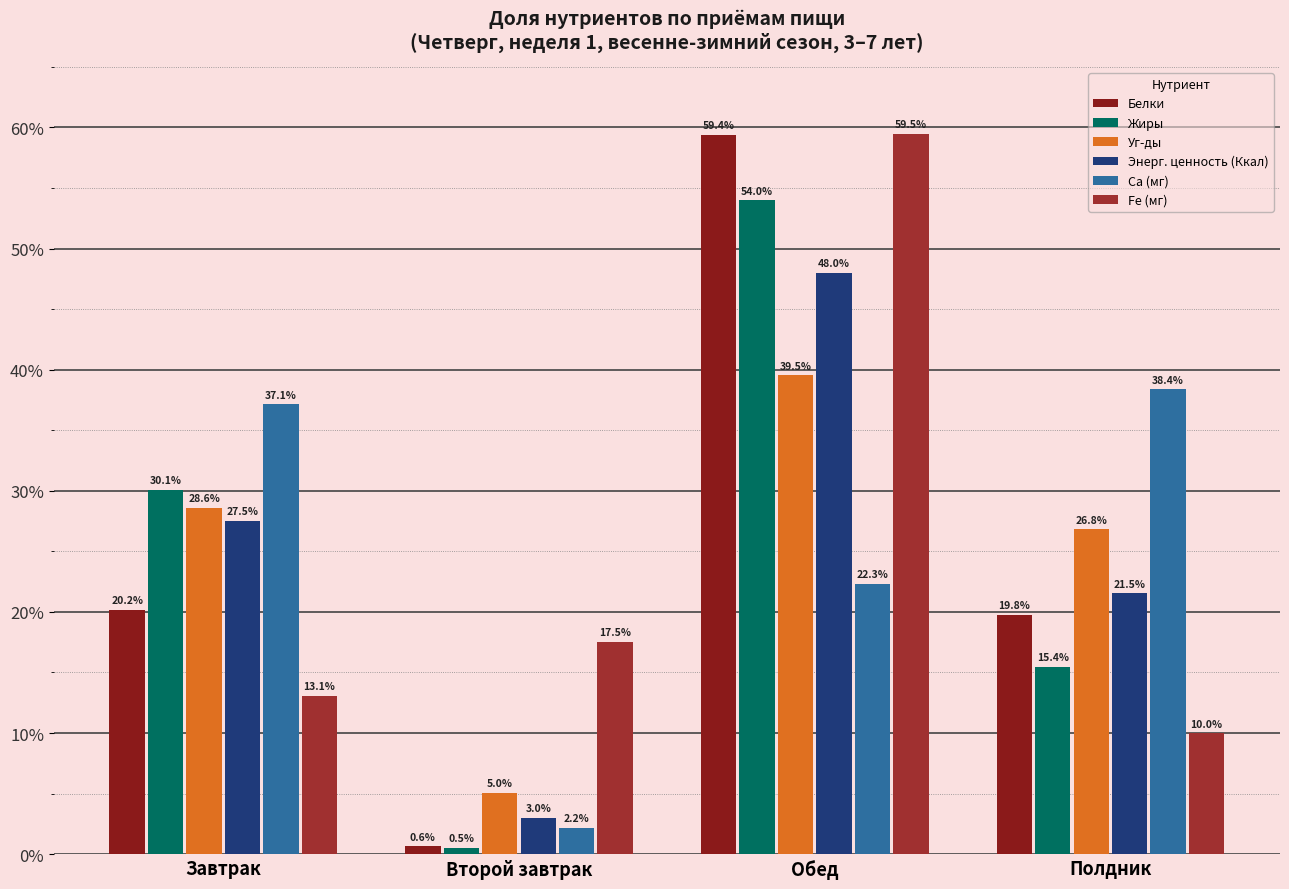

Is the value of Уг-ды at Обед greater than the value of Белки at Полдник?

Yes